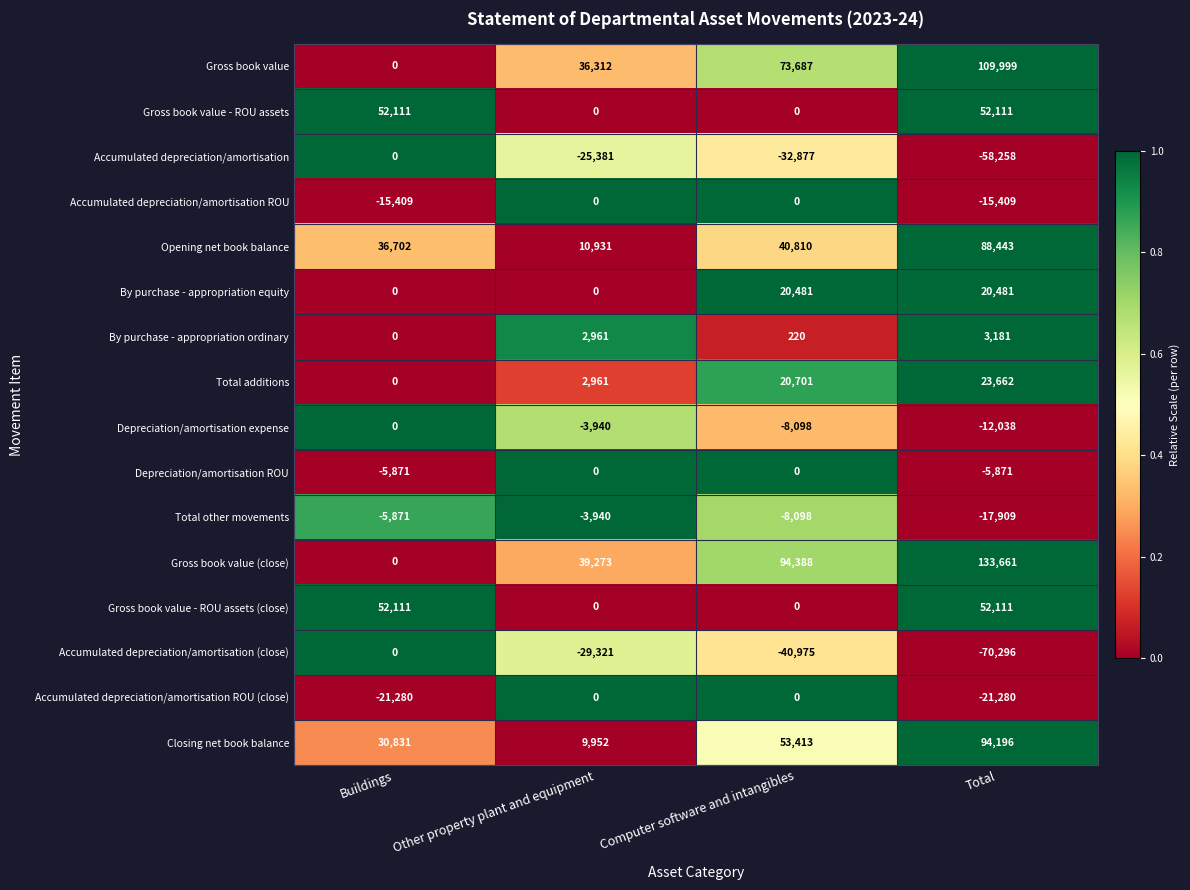

True or false: Gross book value - ROU assets (close) has a value of 13157 at Total.

False